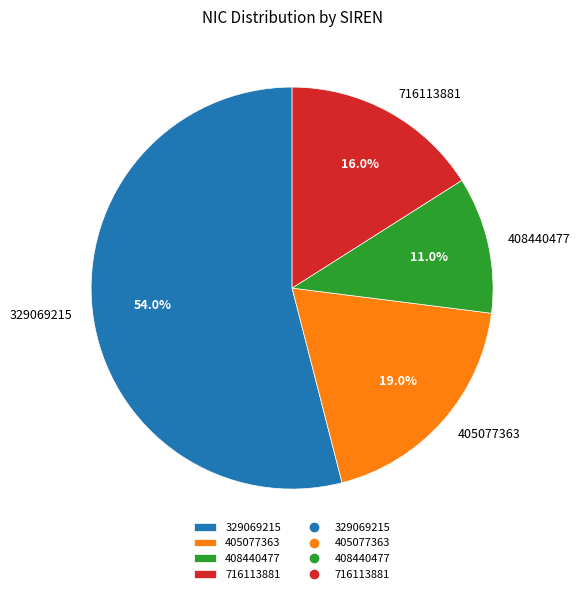

Which category has the smallest portion of the pie?

408440477